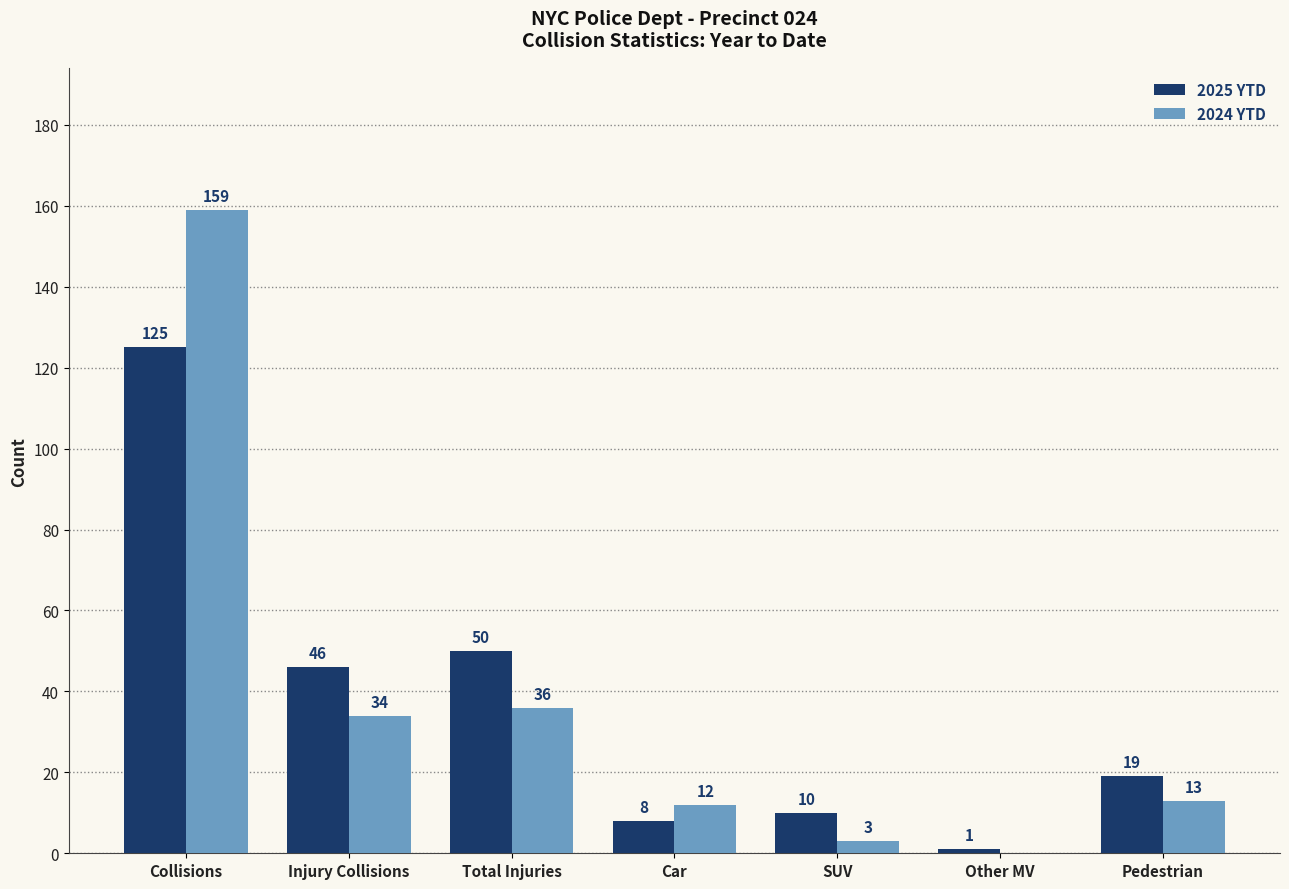

What is the difference between the 2025 YTD values at Injury Collisions and SUV?

36